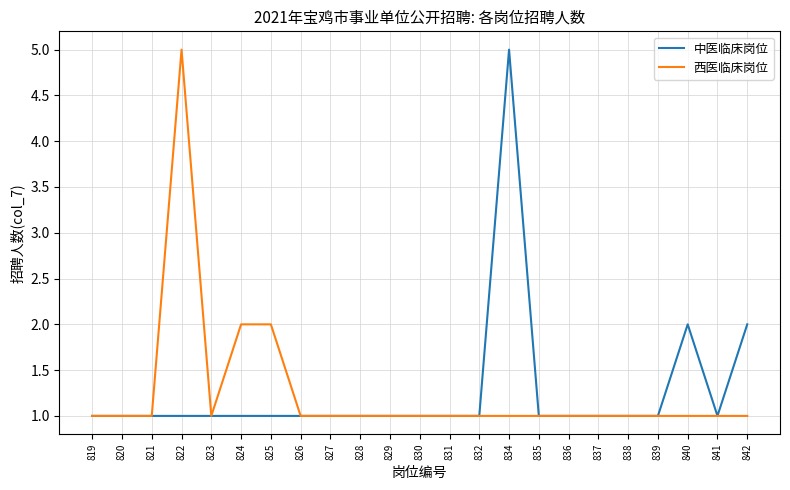

True or false: 西医临床岗位 has more than 0 interior local peaks.

True